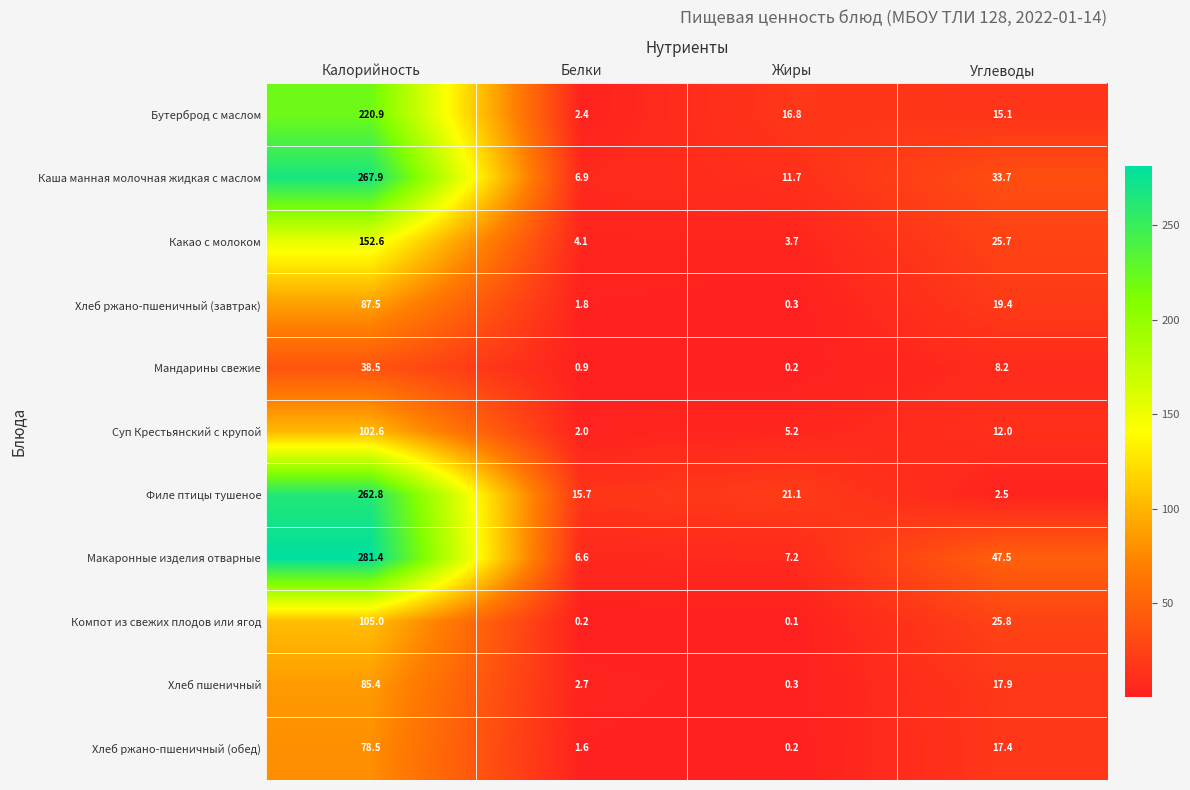

What is the smallest value displayed?

0.1